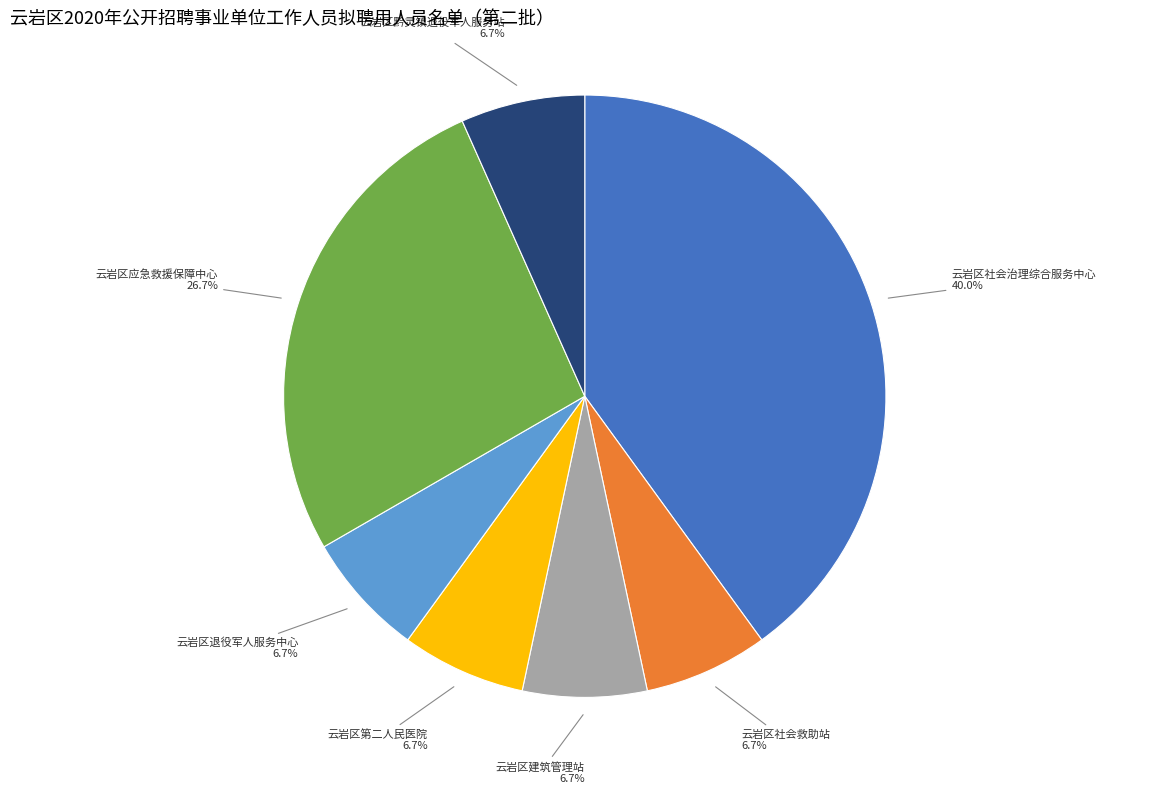

The 云岩区退役军人服务中心 slice represents 7% of the pie. True or false?

True